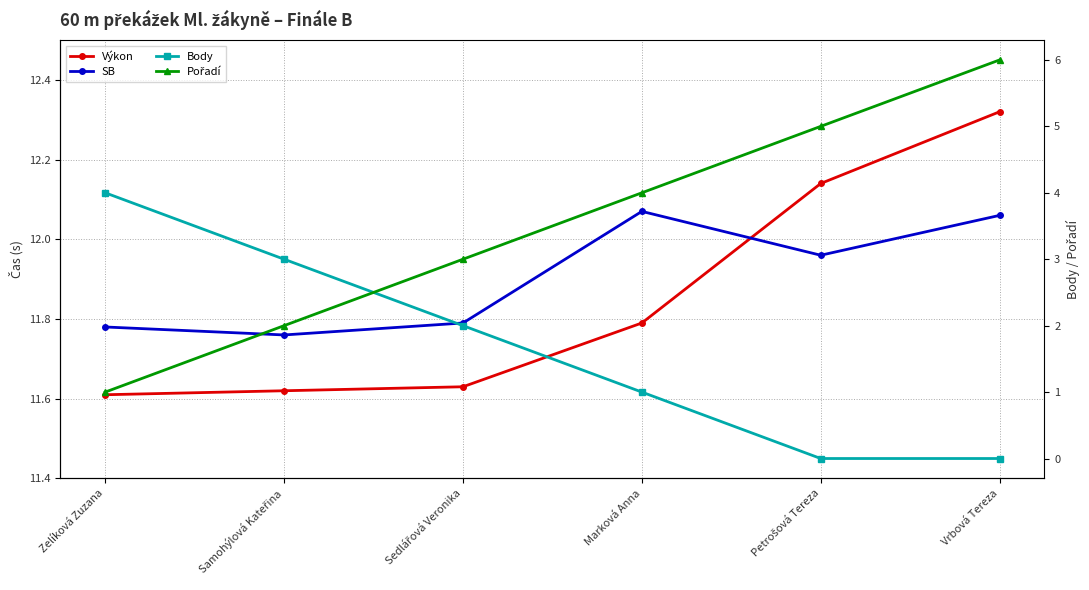

Does the chart display data point markers on the line(s)?

Yes